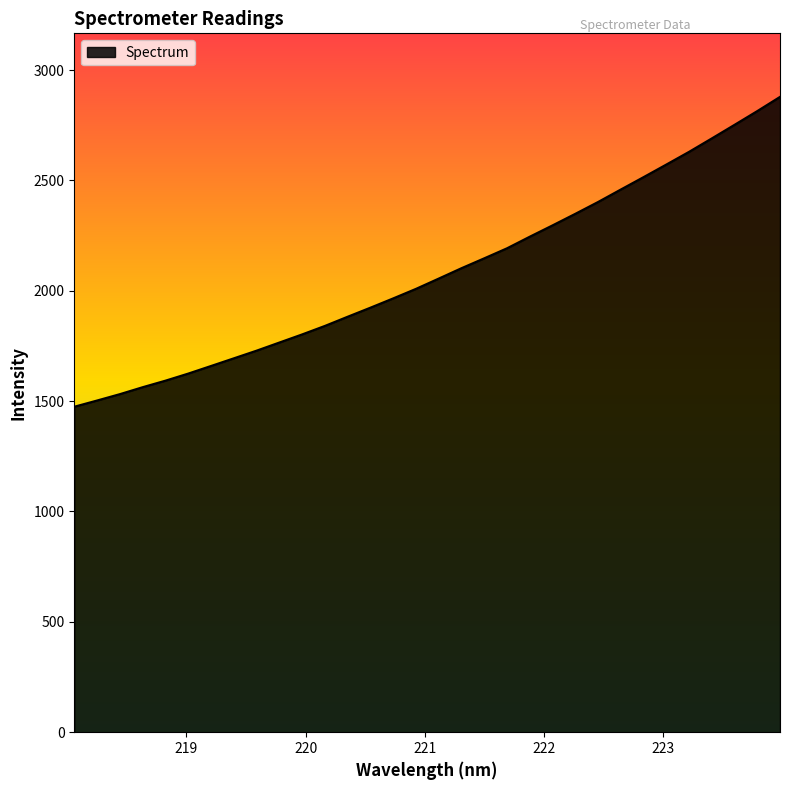

Count the number of values greater than 2055.

16